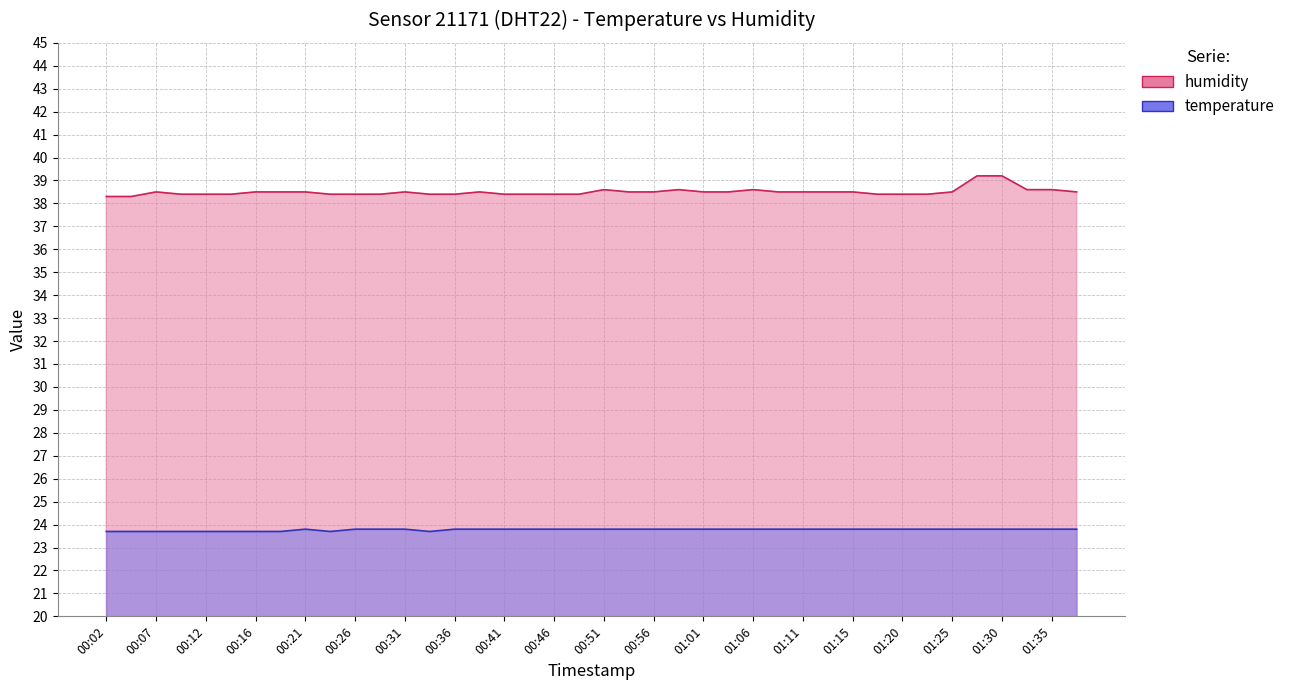

The value of humidity at 00:21 is 38.5. True or false?

True